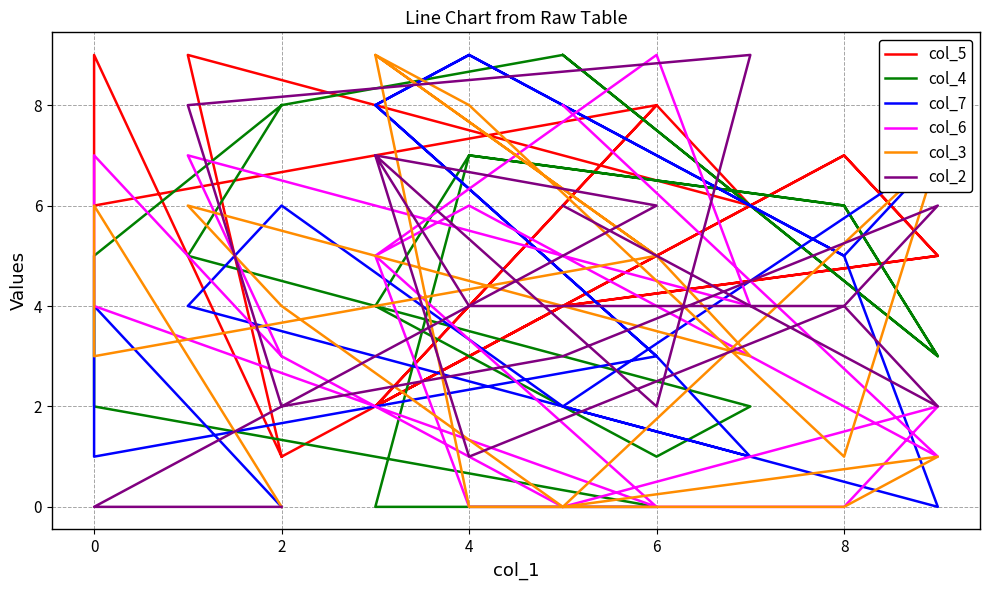

What is the value of the col_5 point at the 6th from the left?

3